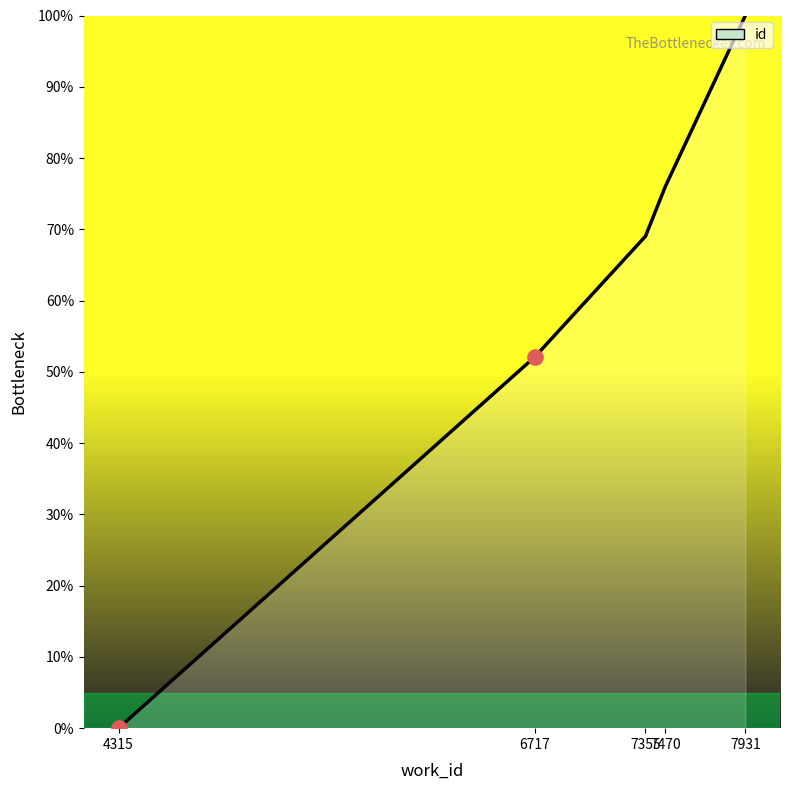

What is the change in value from 6717 to 7355?

+16.9